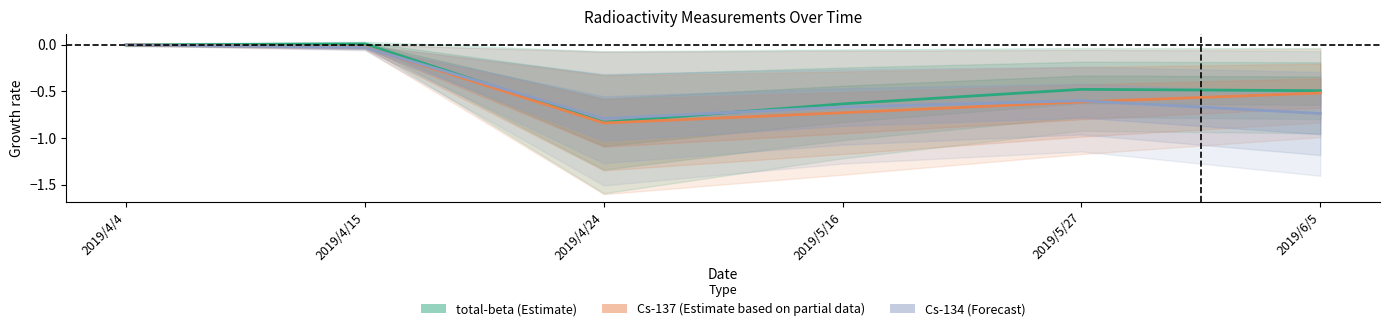

What position from the right is 2019/4/24?

4